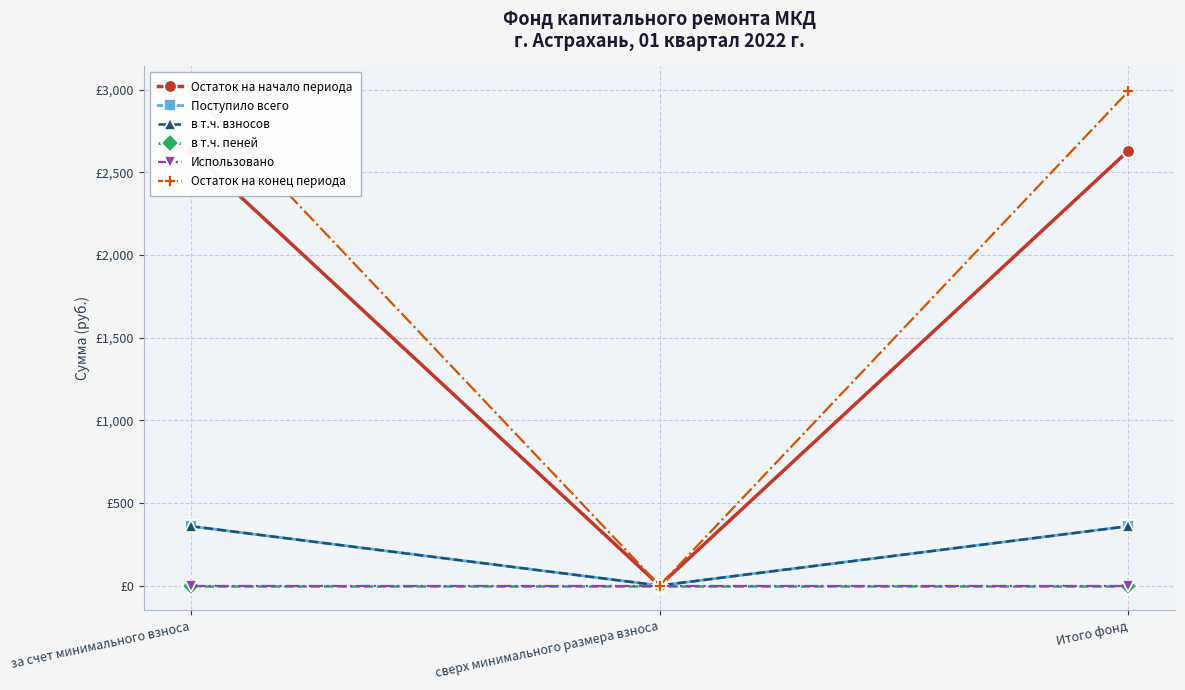

Read the Остаток на конец периода value at Итого фонд.

2990.5